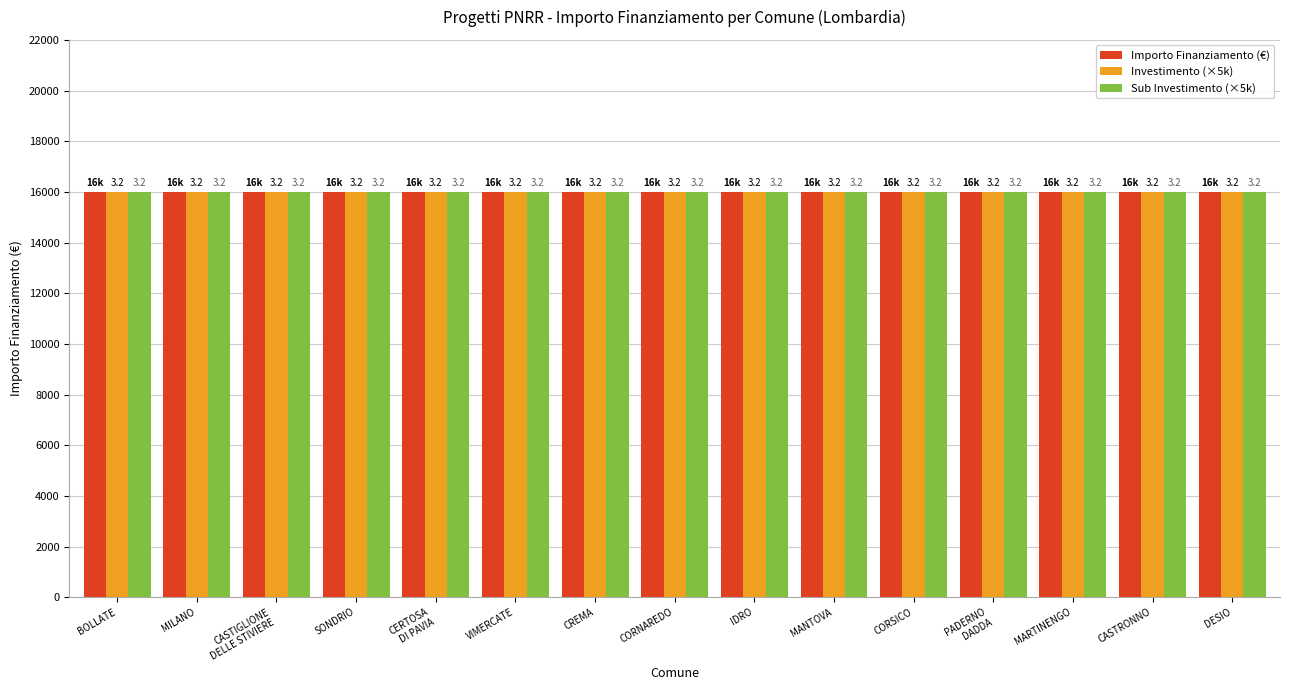

At which label does Importo Finanziamento (k€) reach its minimum?

BOLLATE